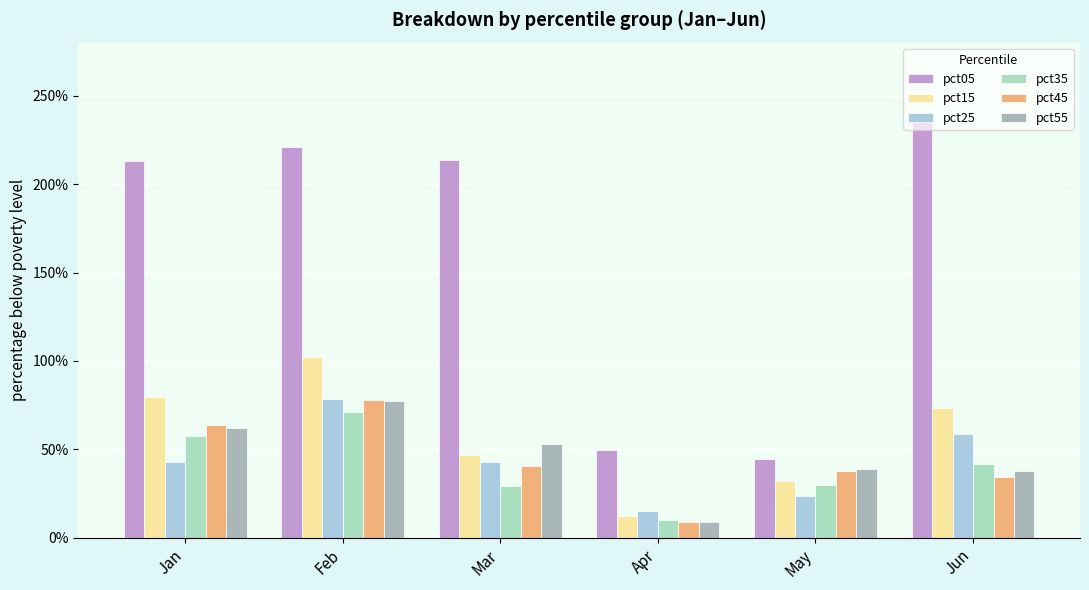

Rank the series at May from lowest to highest value.

pct25, pct35, pct15, pct45, pct55, pct05